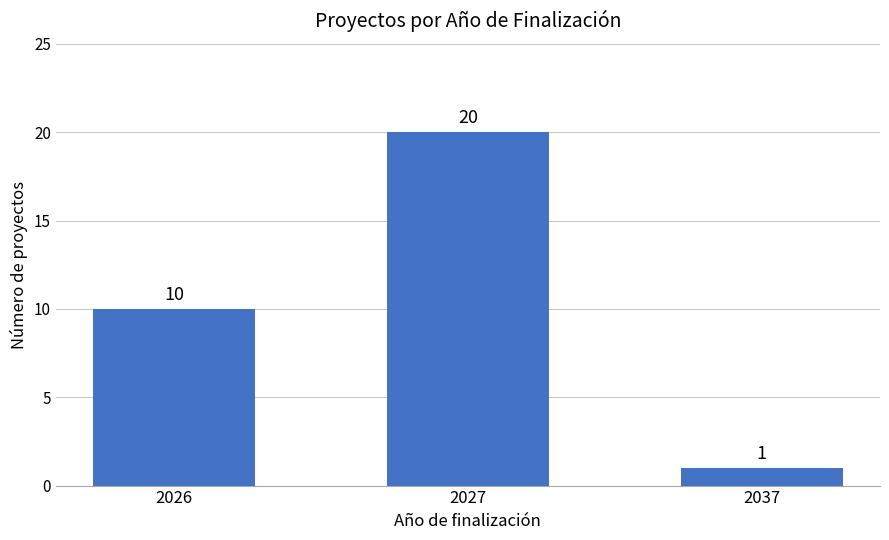

Which category has the highest value across all series?

2027